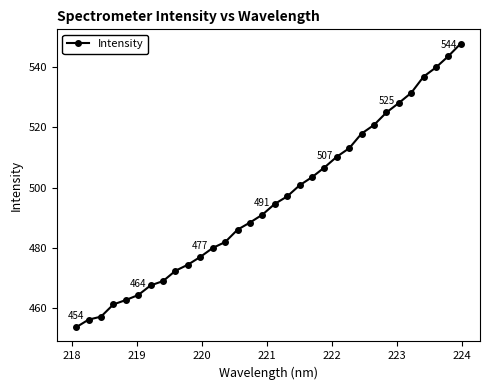

What is the difference between the second highest and second lowest values?

87.5